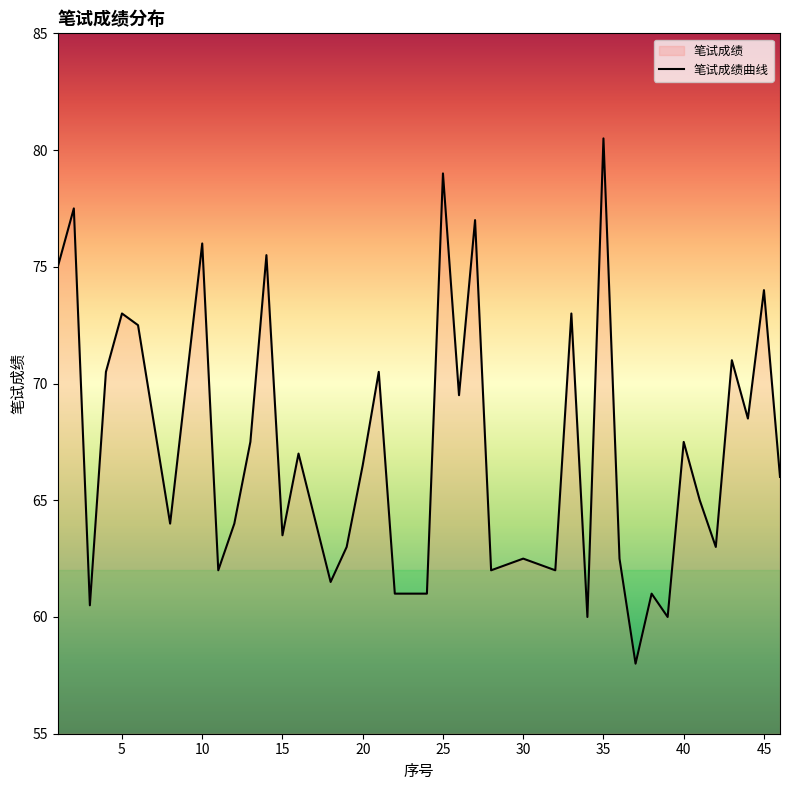

How many points are higher than both their immediate neighbors (excluding endpoints)?

15